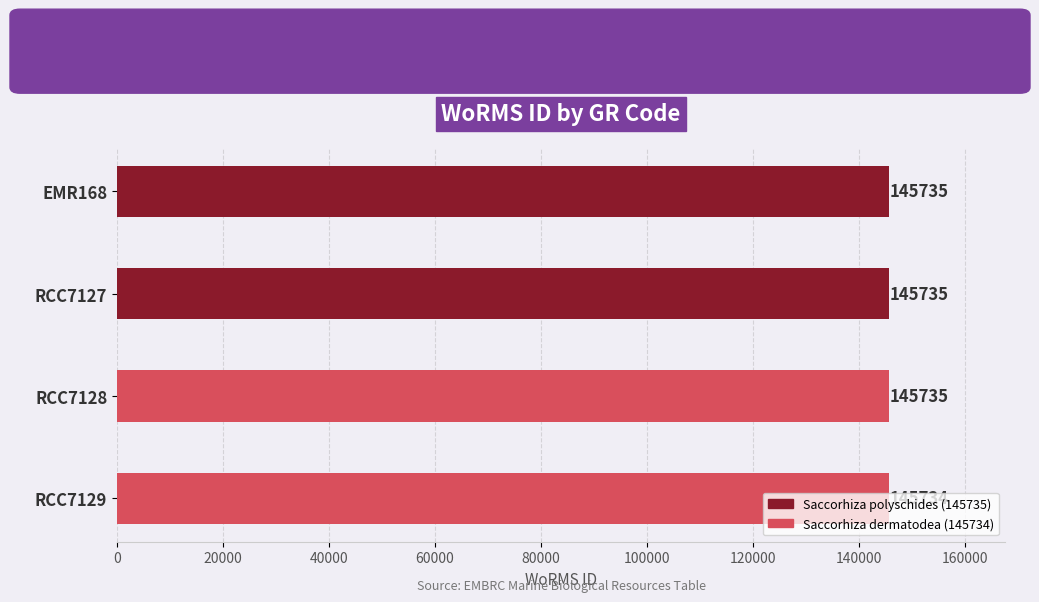

Is it true that the value at RCC7129 is 145734?

True